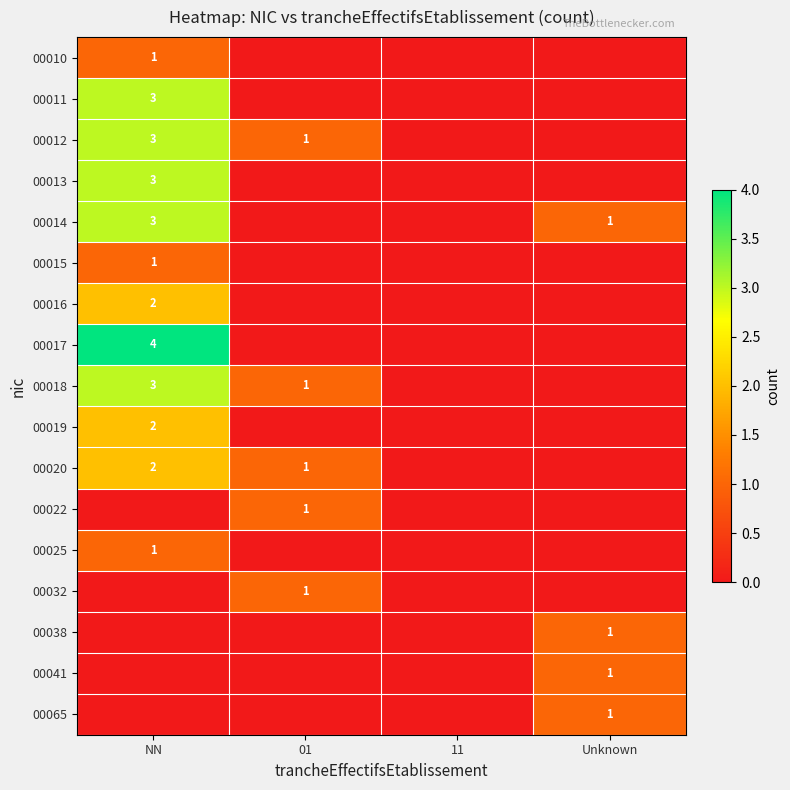

The value of 00025 at NN is 1. True or false?

False